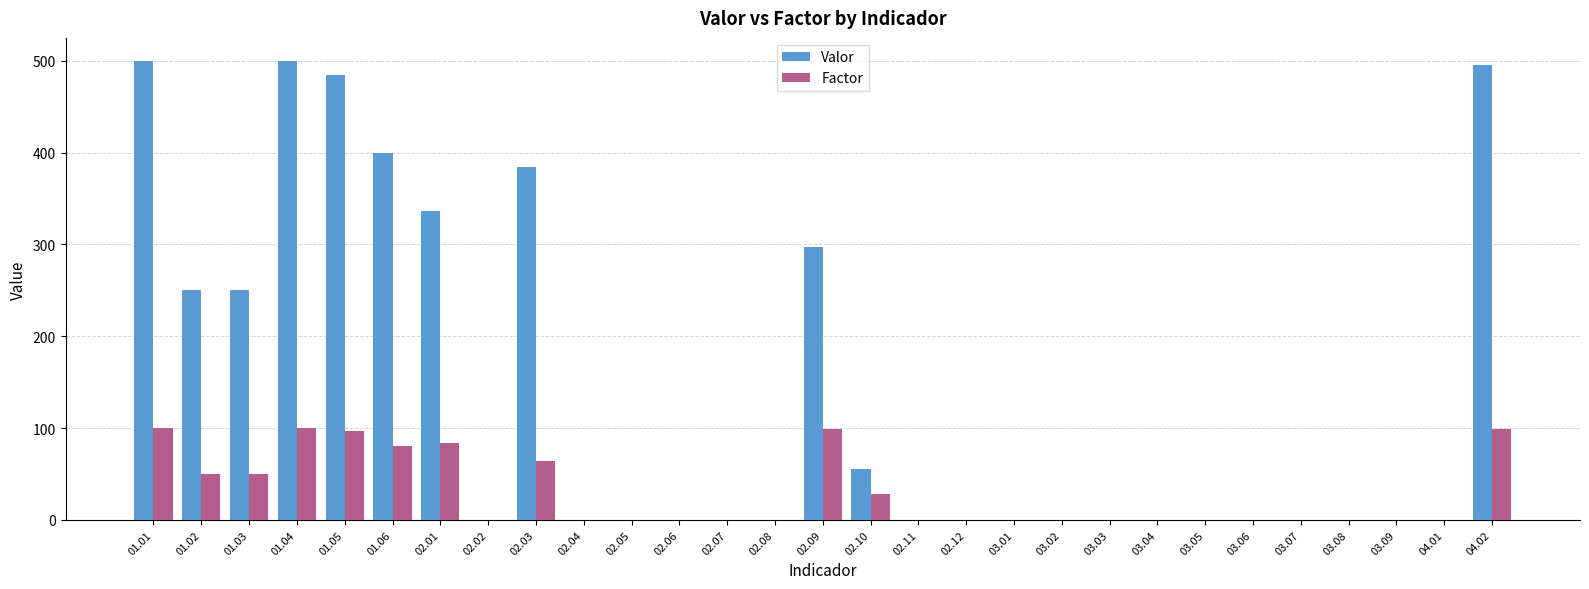

What is the sum of all Factor values?

851